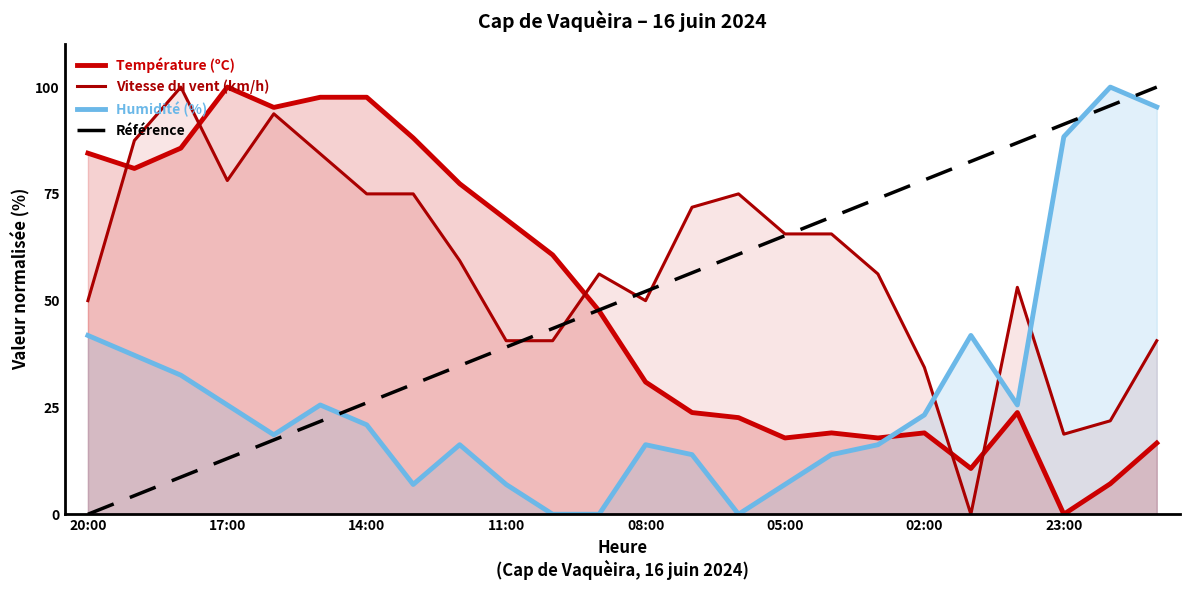

What is the approximate value of Humidité (%) at 20:00?

41.9